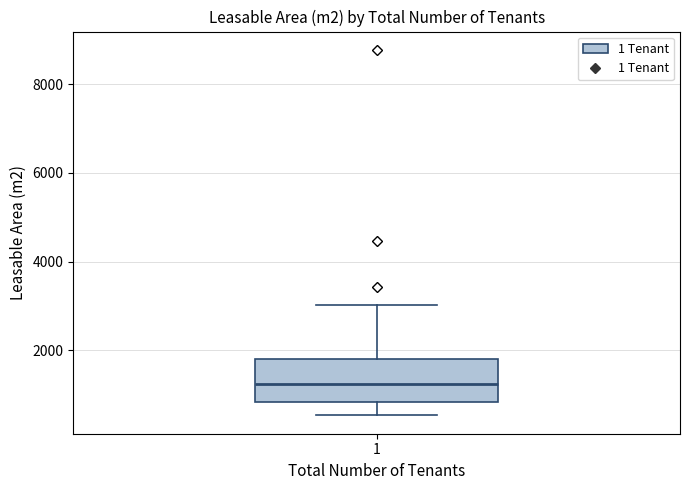

Transcribe this box plot: give where the median line is, the range the box spans, and where the two whiskers end, as read against the y-axis. The values are not printed on the chart, so give them approximately, as read against the axis.

median 1200, box 800 to 1800, whiskers 600 to 3000